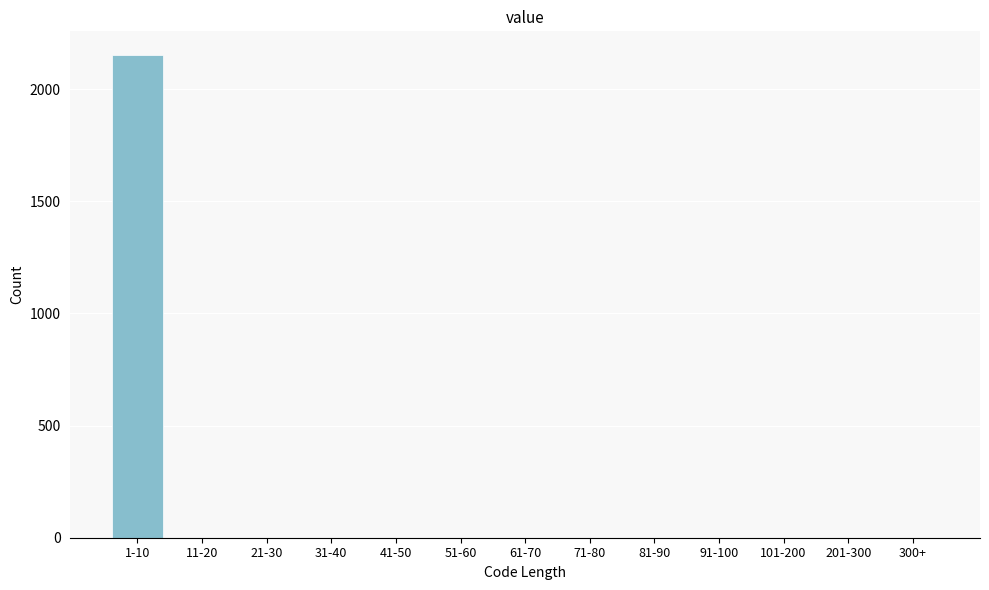

Reading left to right, transcribe all the data shown in this chart.

1-10=2150	11-20=0	21-30=0	31-40=0	41-50=0	51-60=0	61-70=0	71-80=0	81-90=0	91-100=0	101-200=0	201-300=0	300+=0